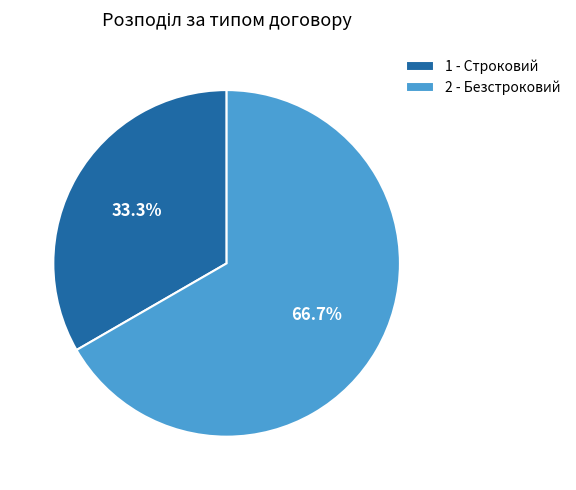

To the nearest percent, what is the difference between the largest and smallest slice percentages?

33%